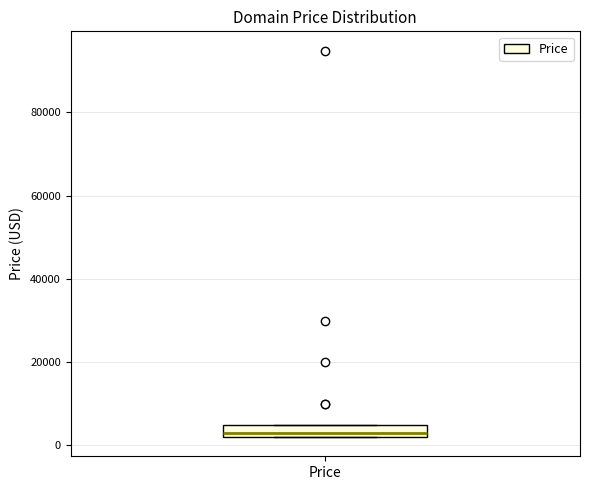

Read this box plot against the y-axis: the position of the median line, the range covered by the box, and the ends of both whiskers. The values are not printed on the chart, so give them approximately, as read against the axis.

median 2000 (just above the box's lower edge), box 2000 to 4000, whiskers 2000 to 4000